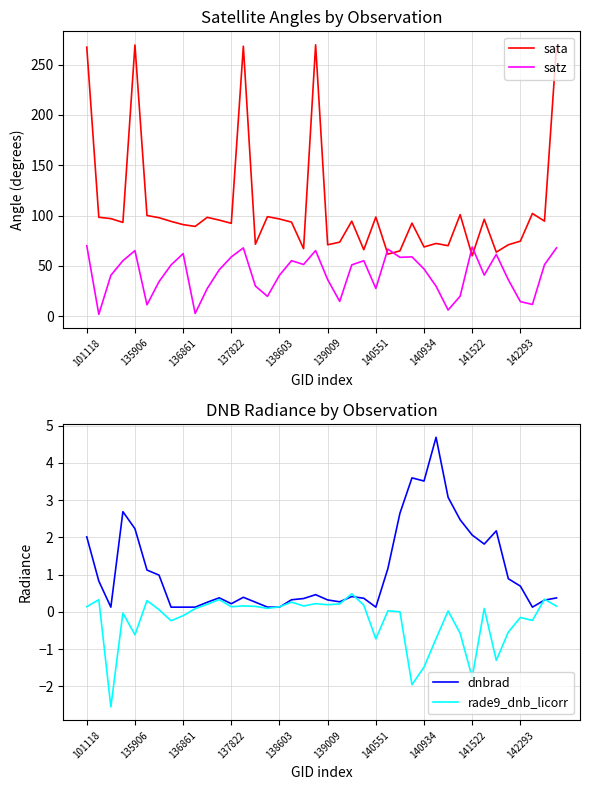

True or false: sata has a value of 70.0 at 30.

True